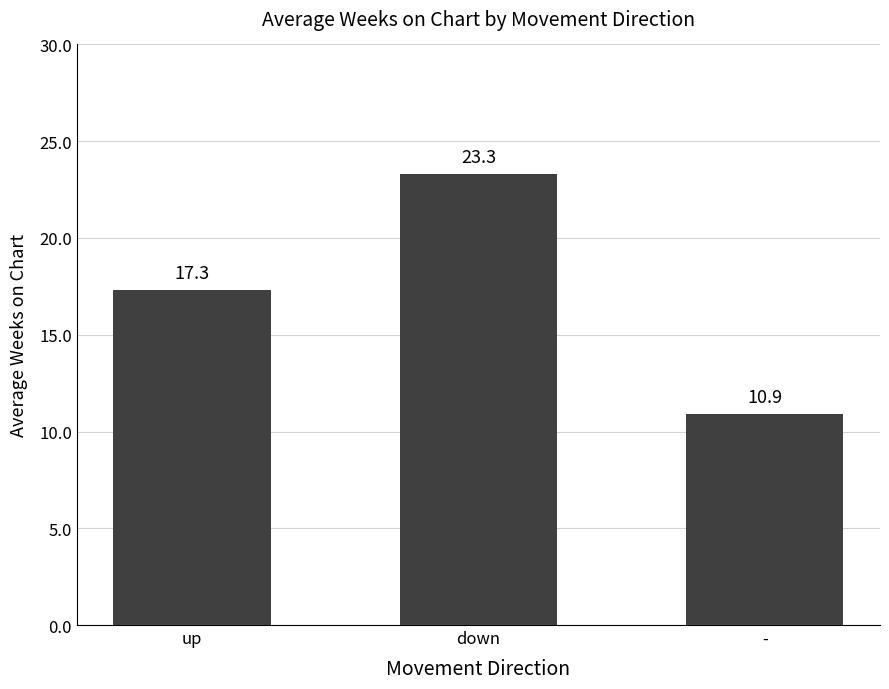

How many distinct data groups are displayed?

1